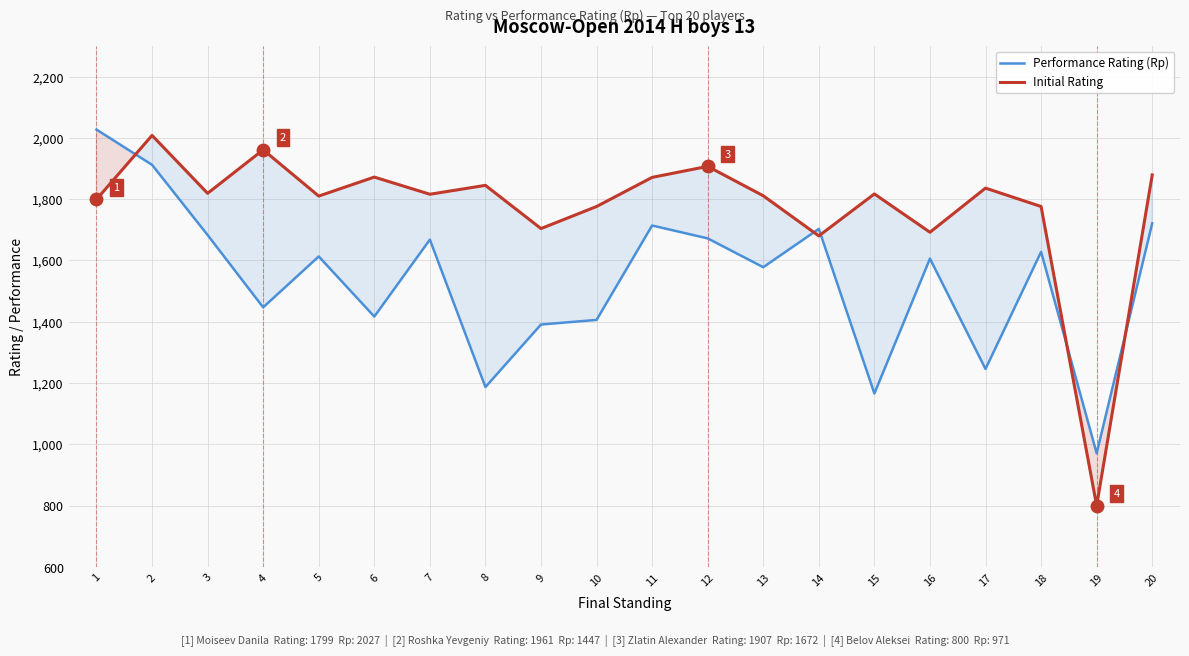

Read the Performance Rating (Rp) value at 9.

1391